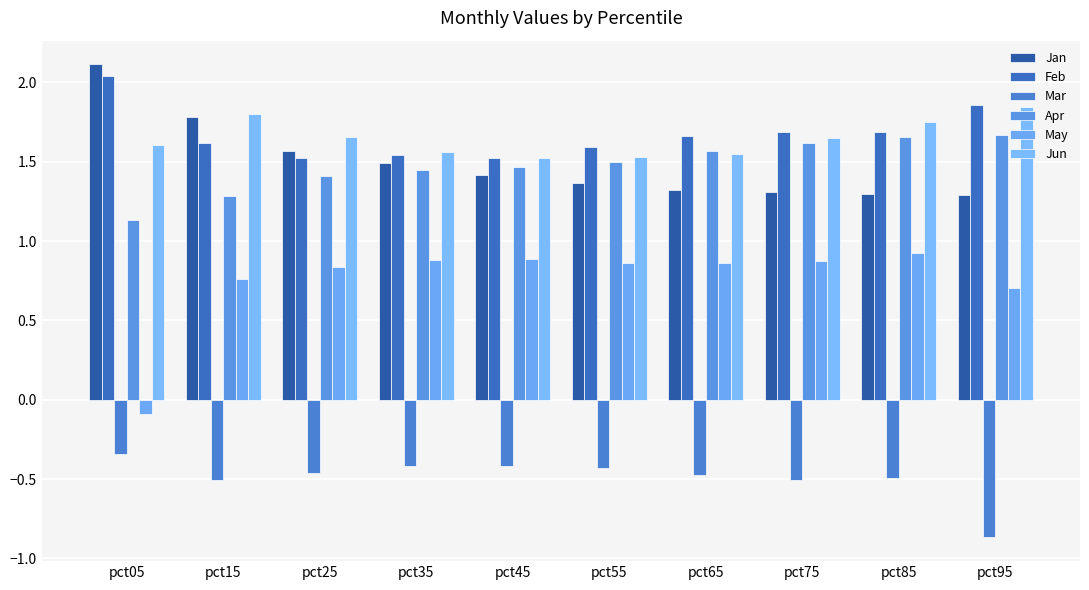

Rank the series at pct75 from lowest to highest value.

Mar, May, Jan, Apr, Jun, Feb